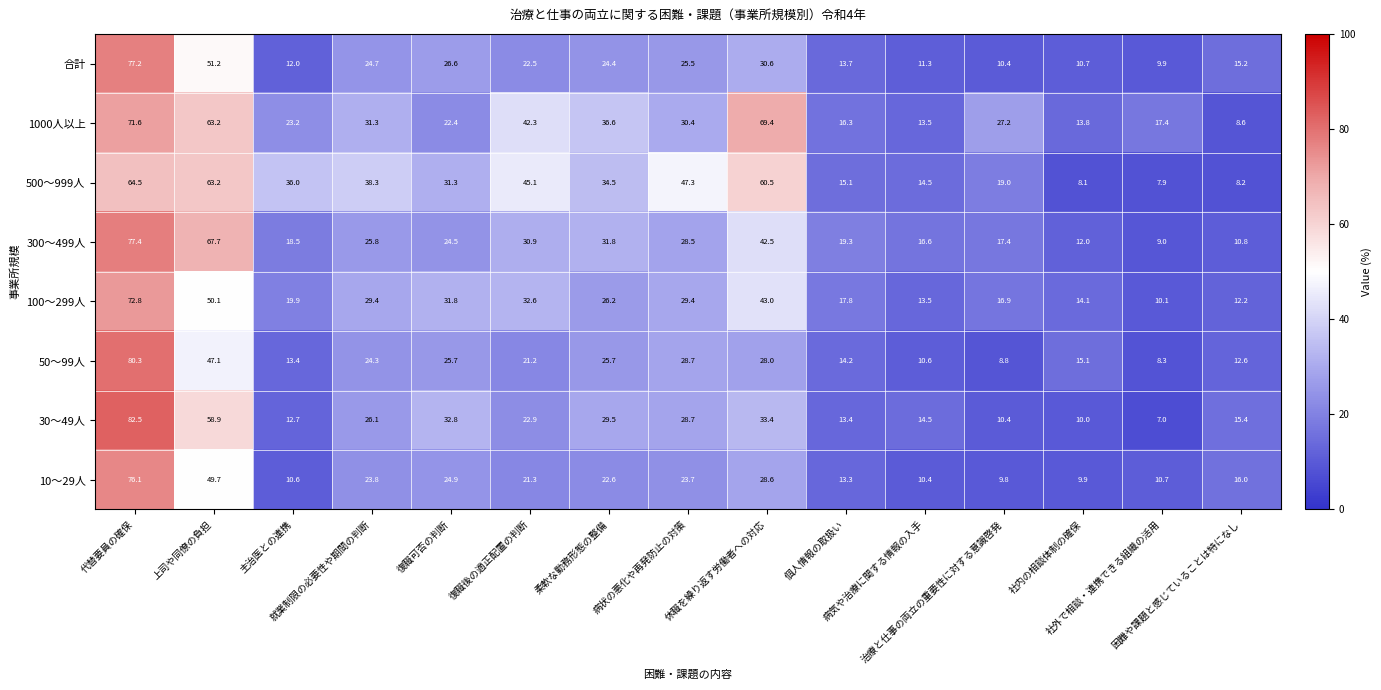

Which series has the largest total across all categories?

500～999人